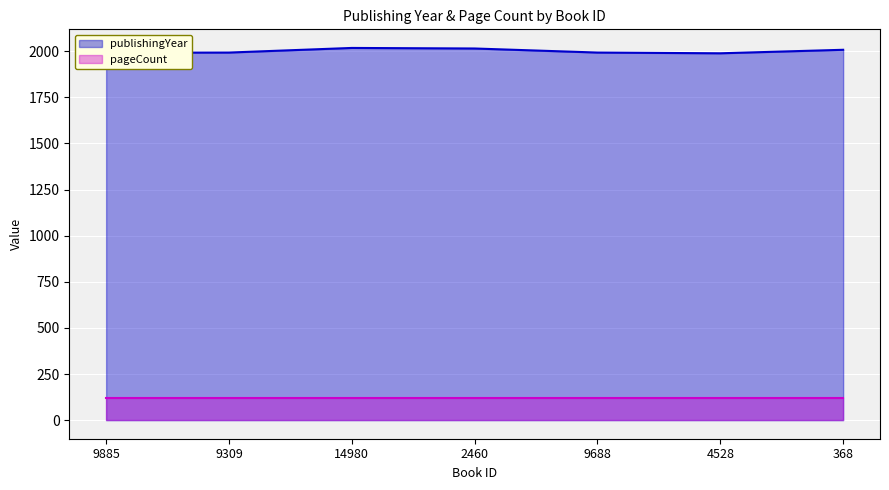

What is the label of the 6th point from the left?

4528